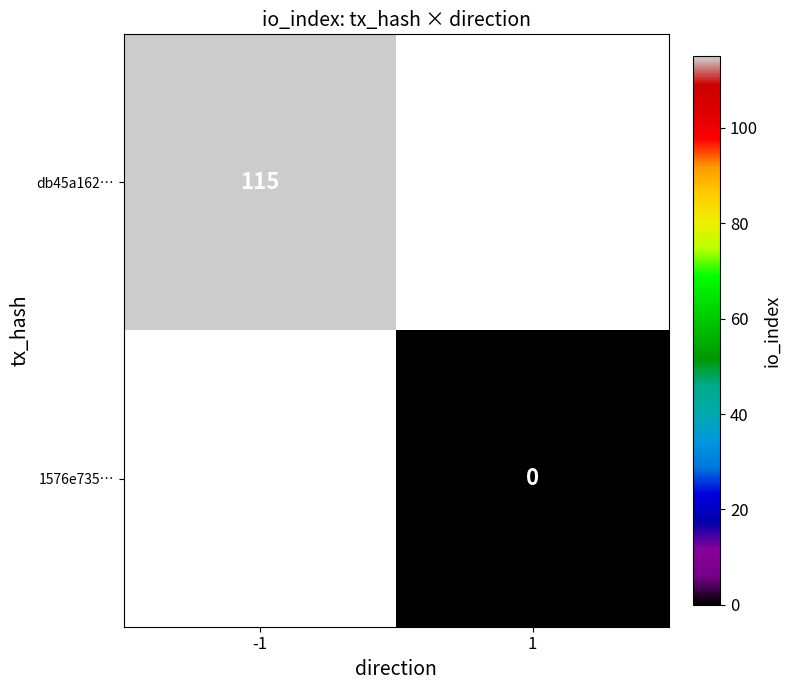

True or false: db45a162… has a value of 115 at -1.

True